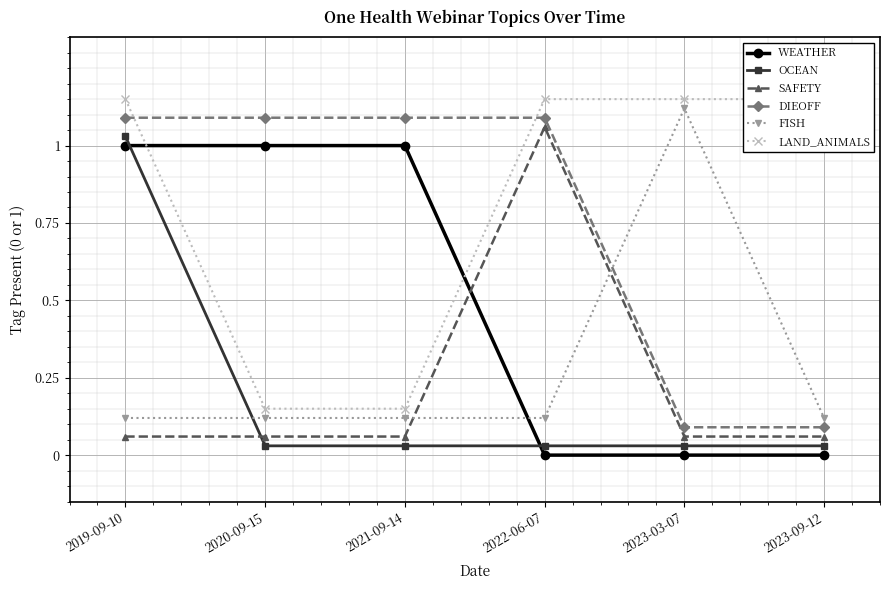

What is the difference between the maximum and minimum values in the OCEAN series?

1.0